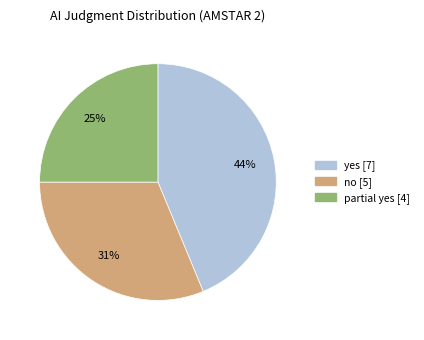

Does partial yes represent more than half of the total?

No